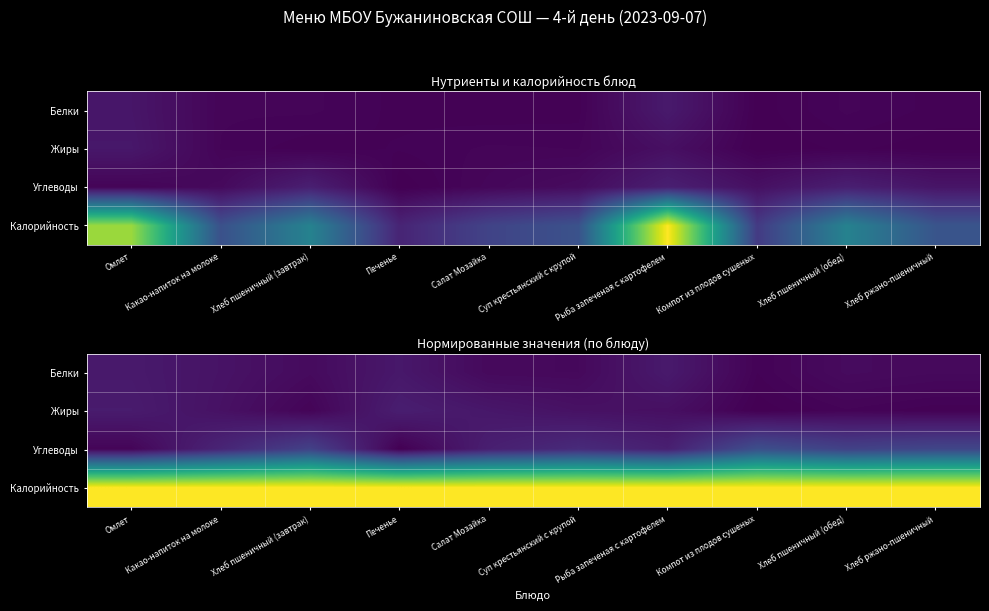

Which category has the highest value in the Углеводы series?

Компот из плодов сушеных